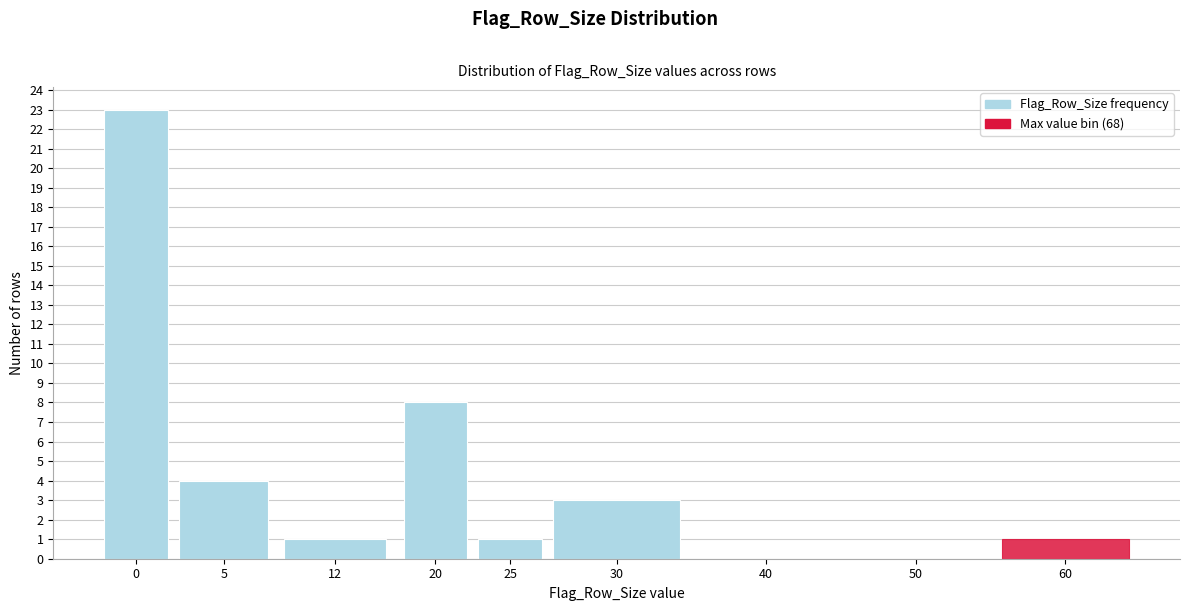

Reading left to right, list all the values displayed in this chart.

0=23	5=4	12=1	20=8	25=1	30=3	40=0	50=0	60=1